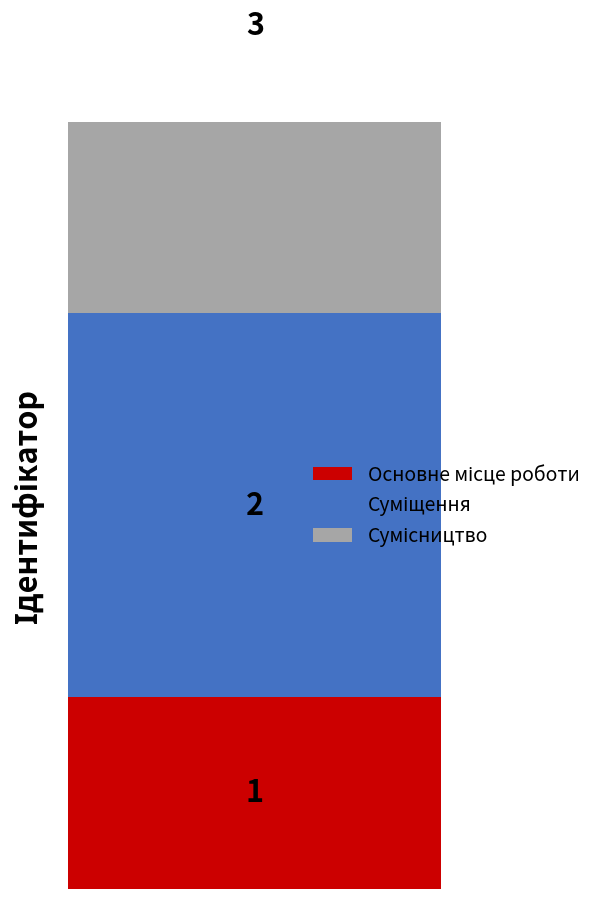

Is it true that the value at Суміщення is 3?

False